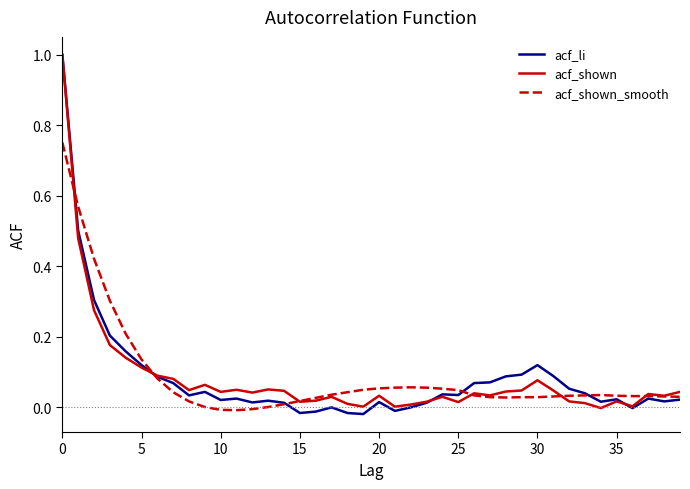

What is the highest value of the acf_li series?

1.0